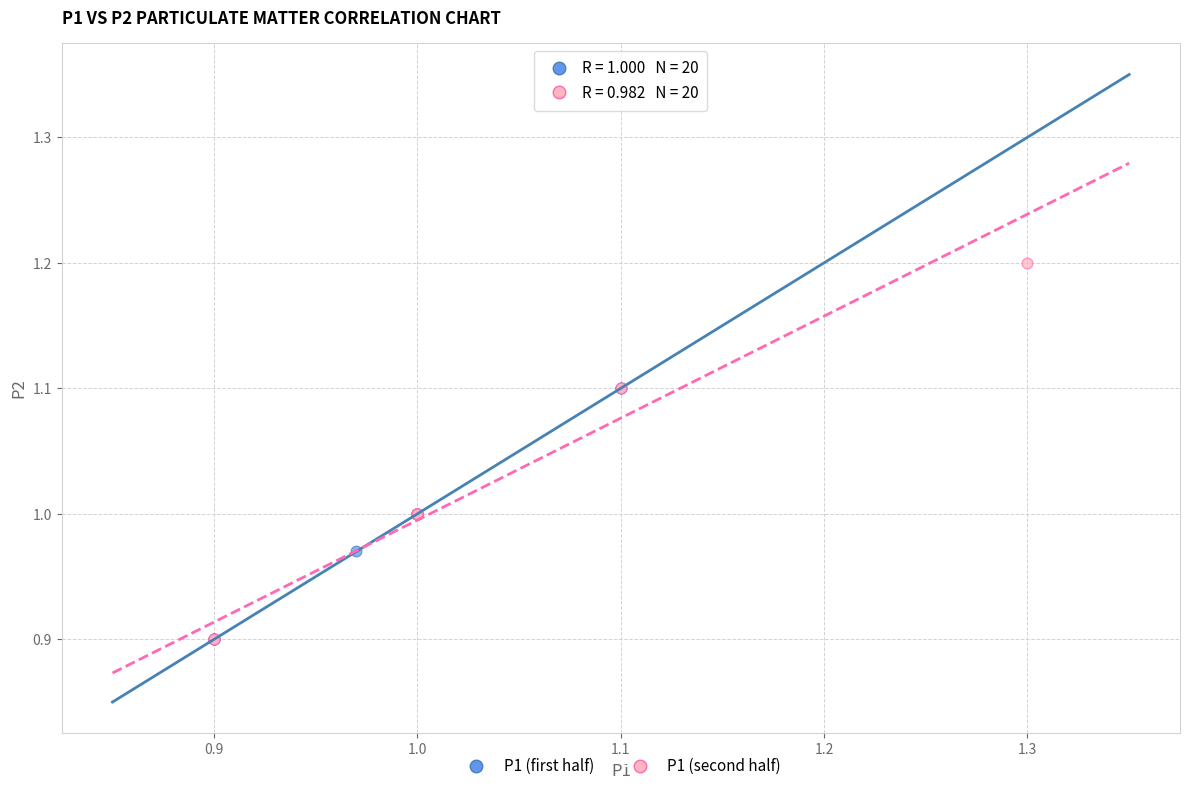

What are all the series names shown in the legend?

P1 (first half), P1 (second half)